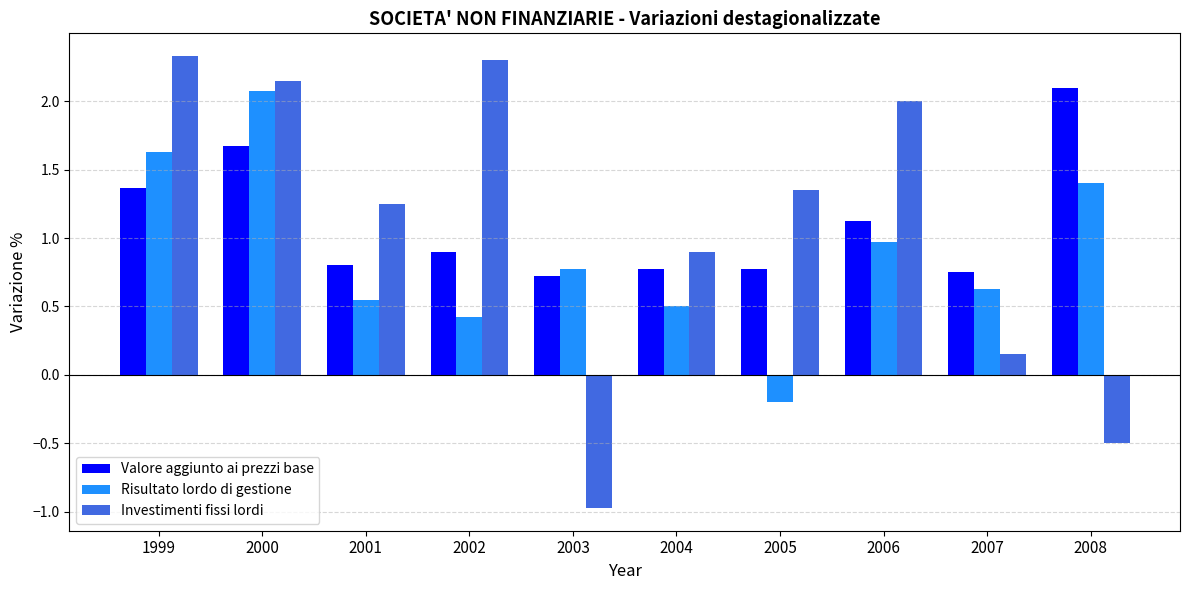

What is the sum of all Valore aggiunto ai prezzi base values?

11.0